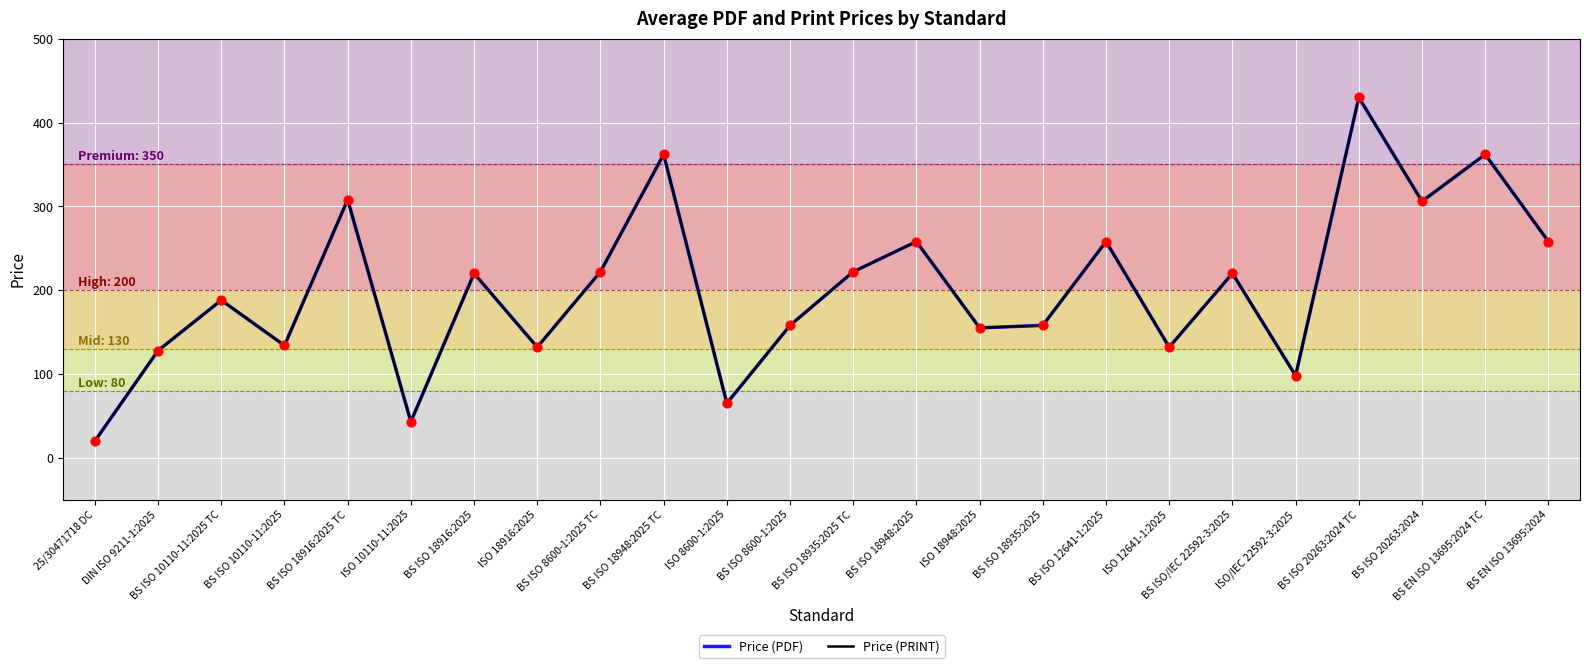

What is the total value across all series at BS ISO 18916:2025 TC?

616.0